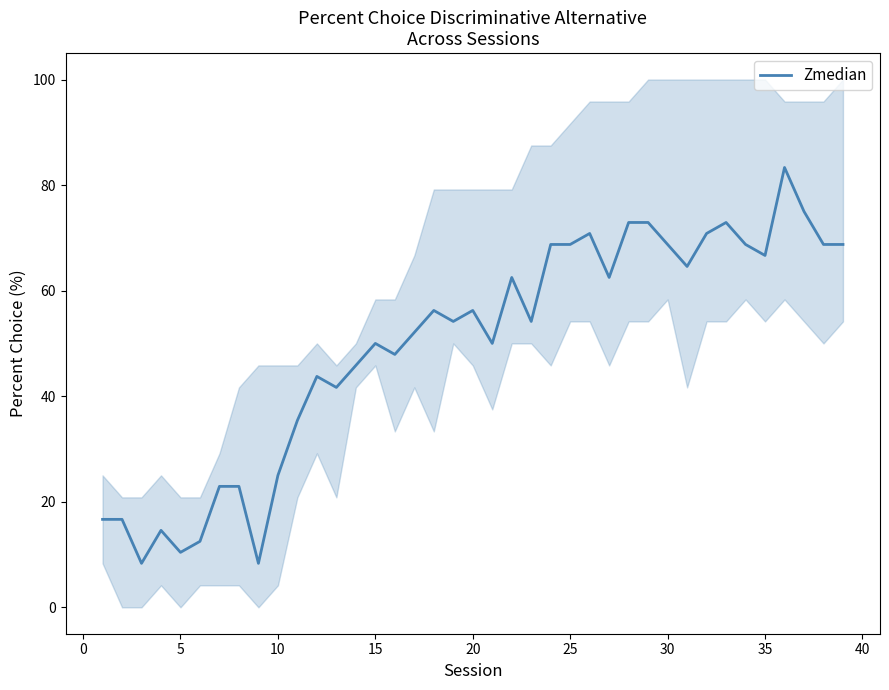

Is it true that Zmedian equals 13.9 at 5?

False